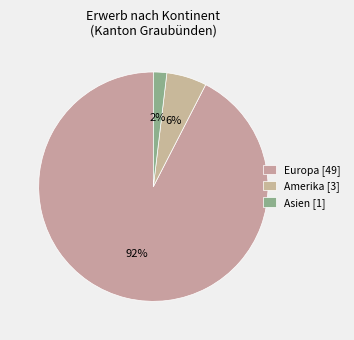

Count the number of slices in the pie.

3